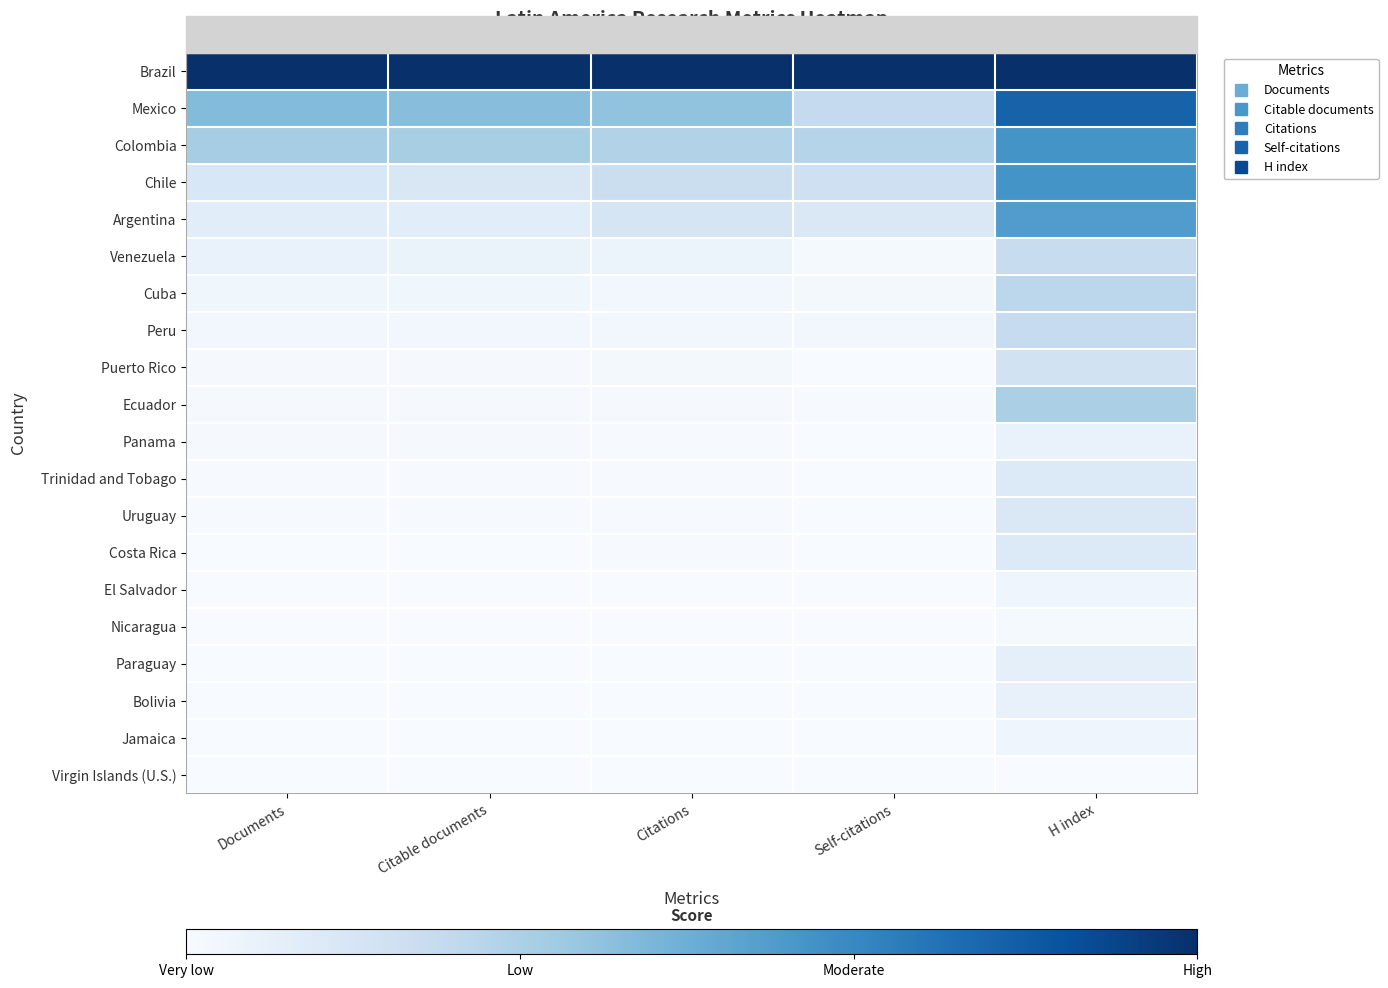

Which has a higher value, Documents or H index?

Documents